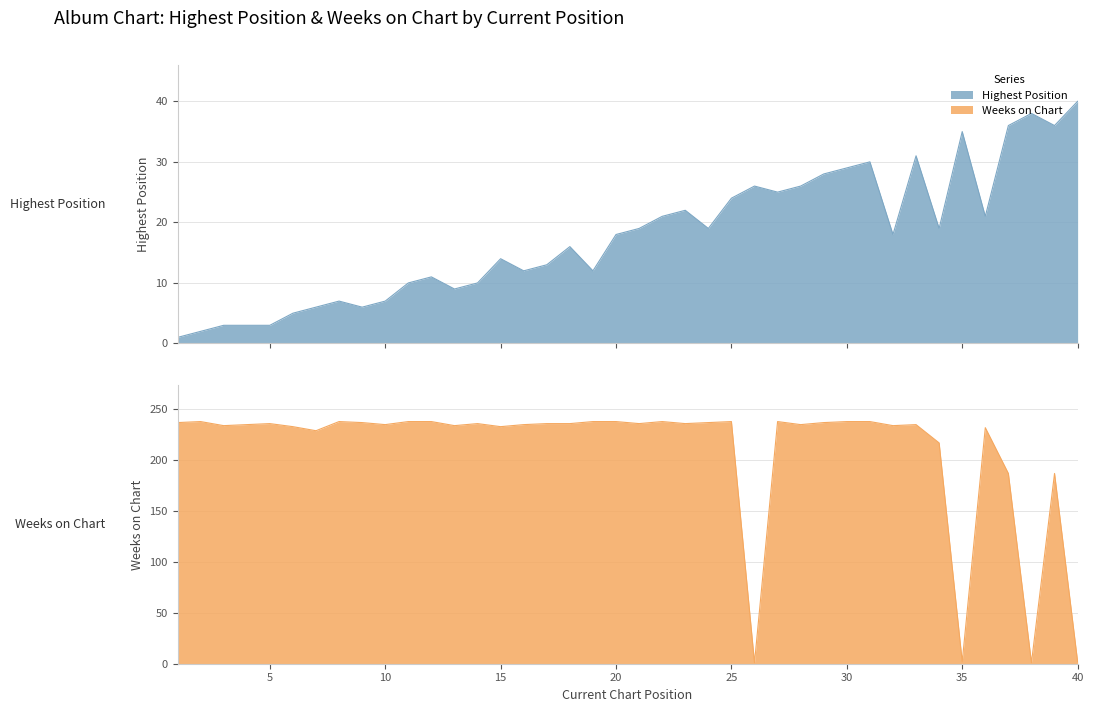

What is the value of the Weeks on Chart point at the 25th from the left?

238